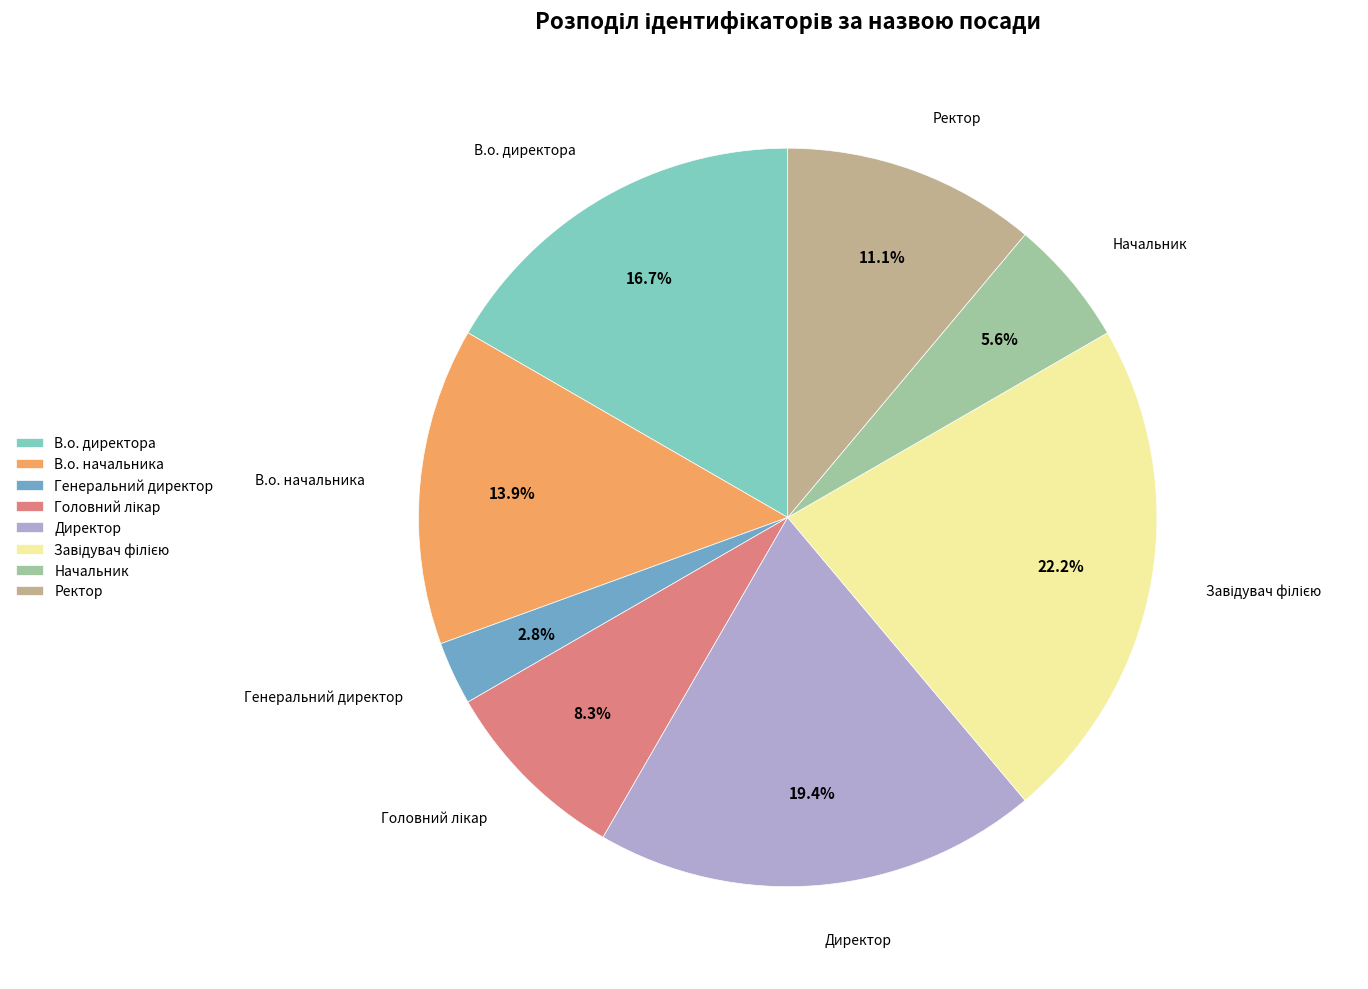

Approximately how many times larger is the value at Ректор compared to Генеральний директор?

4.0